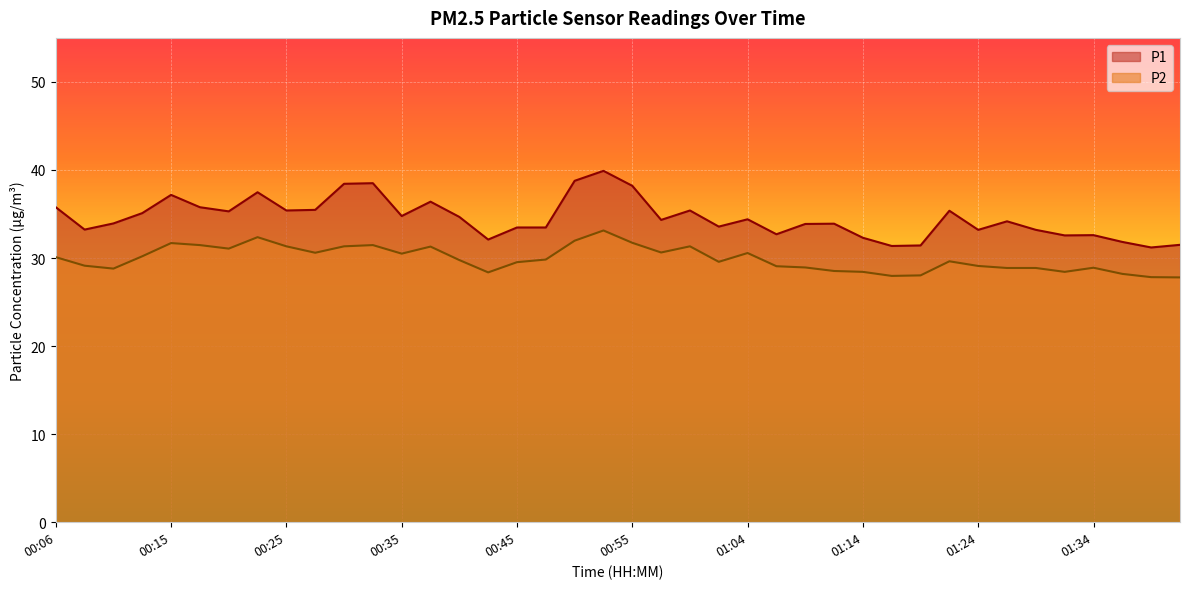

What are all the series names shown in the legend?

P1, P2